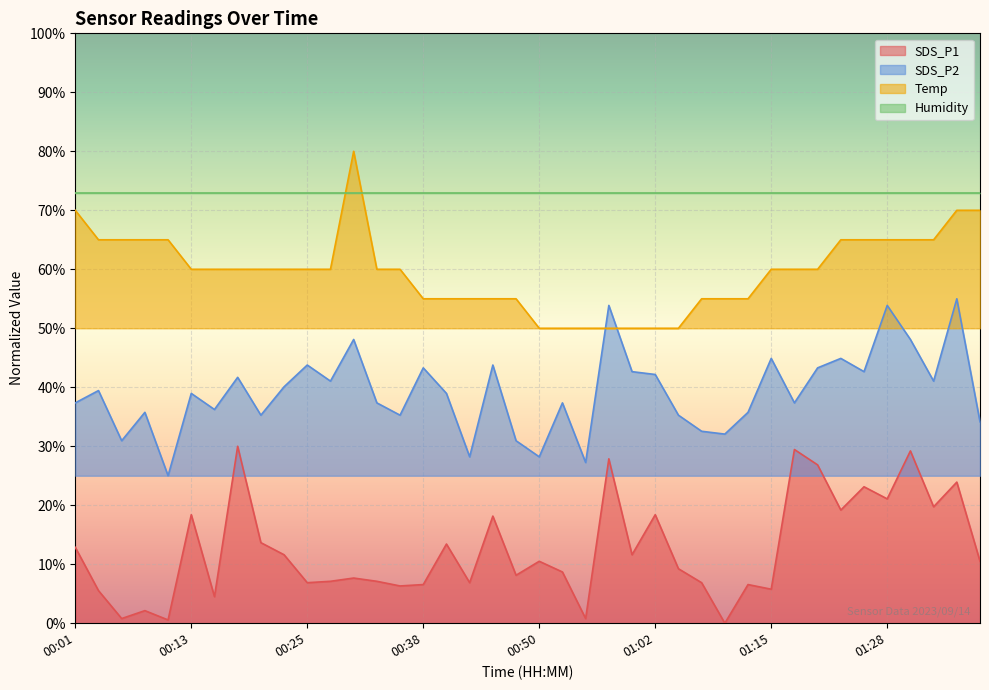

True or false: SDS_P2 and SDS_P1 intersect in this chart.

False